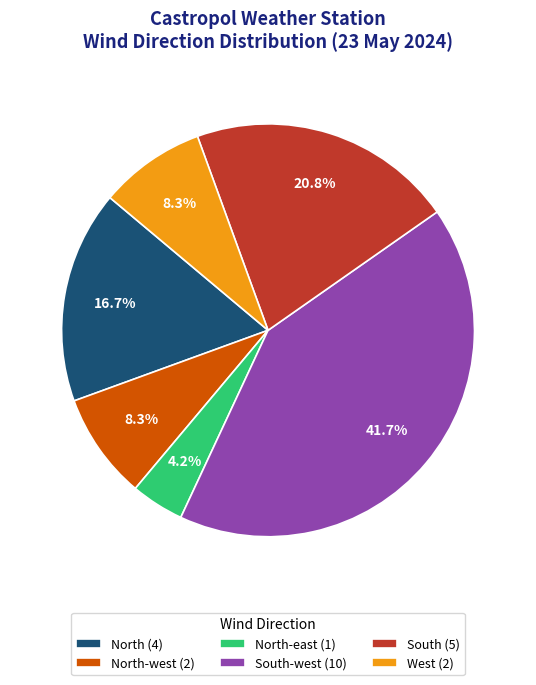

Is there any slice that represents more than half of the pie?

No